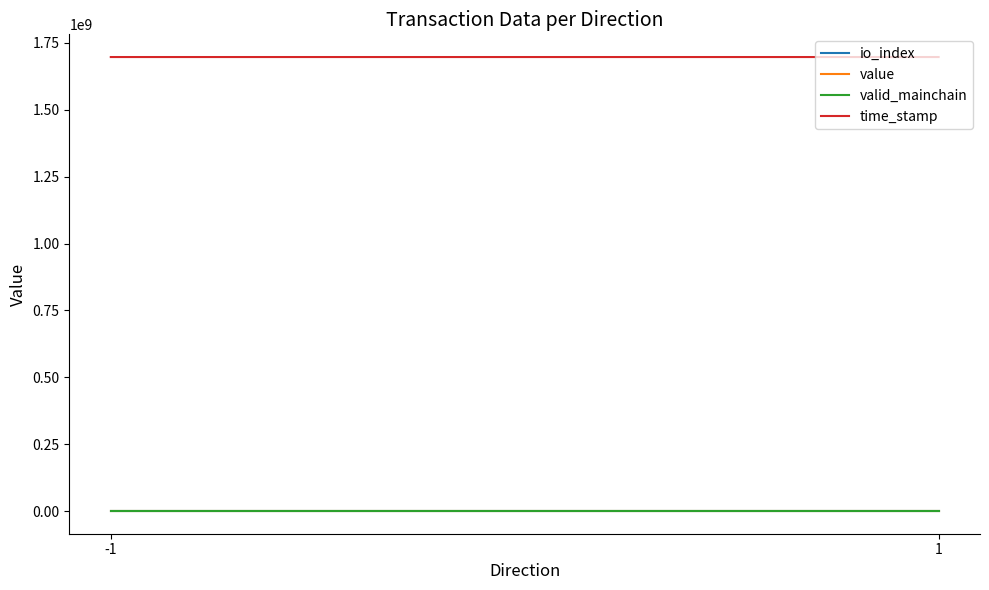

How many series are shown in this chart?

4